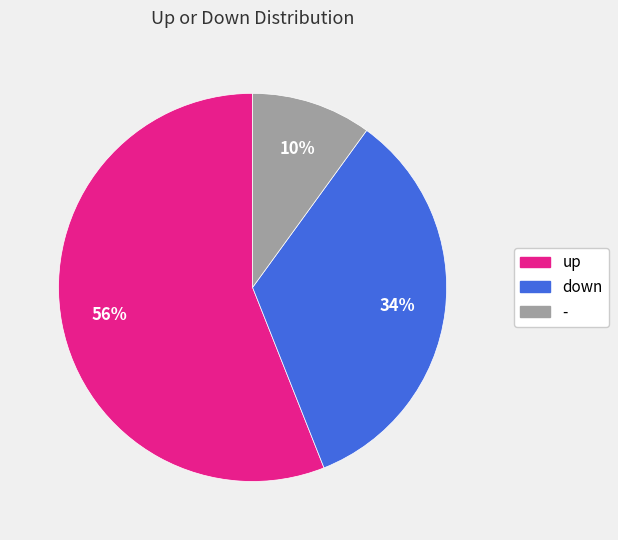

Which category has the smallest portion of the pie?

-